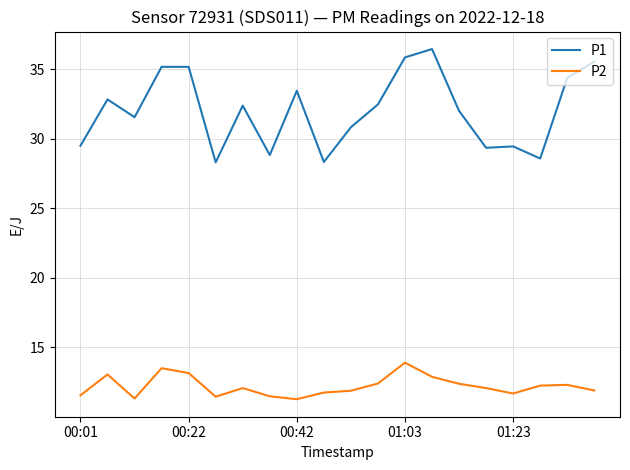

List the series in order of their peak value, lowest first.

P2, P1